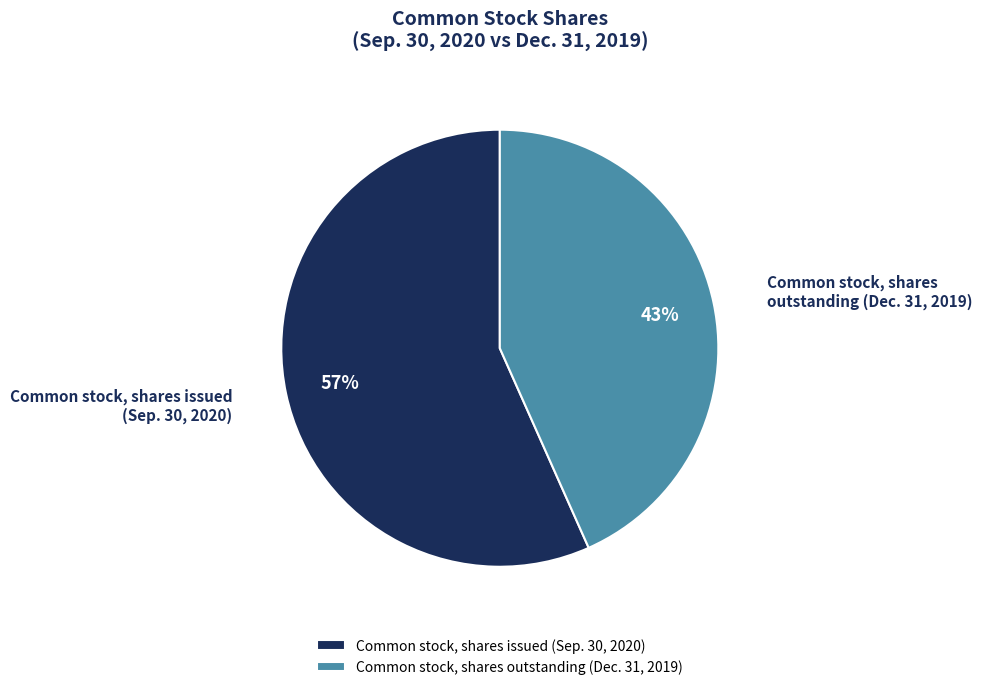

What is the majority slice?

Common stock, shares issued (Sep. 30, 2020)